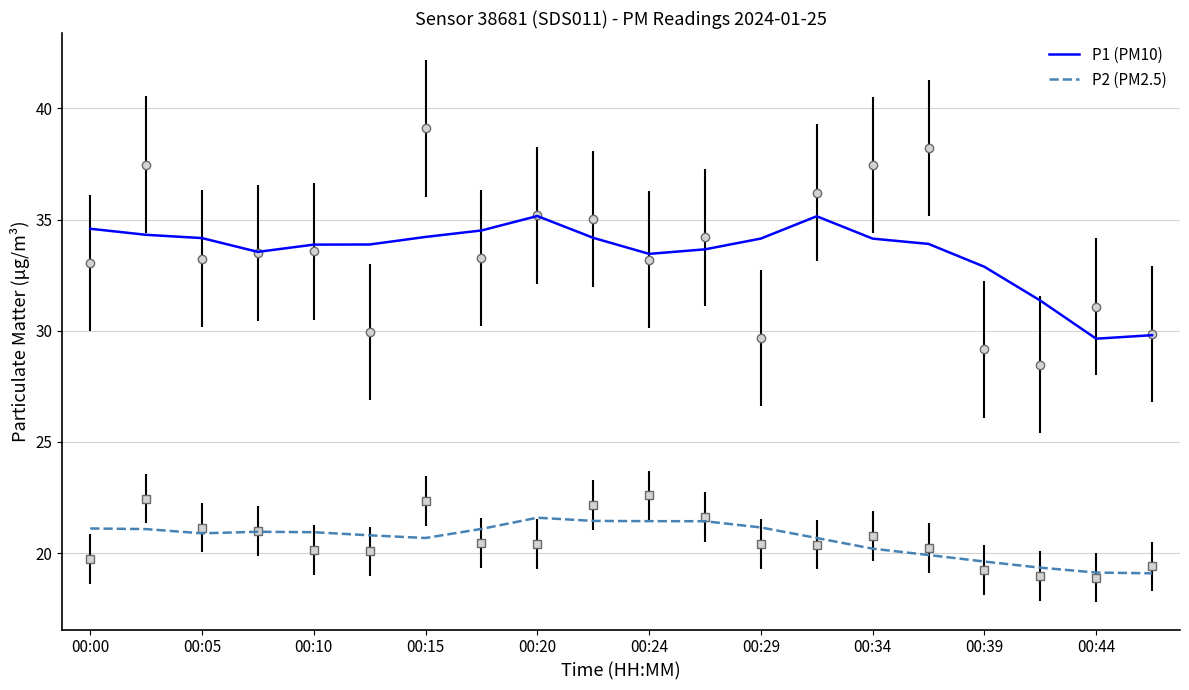

At how many categories does at least one series exceed 25?

20